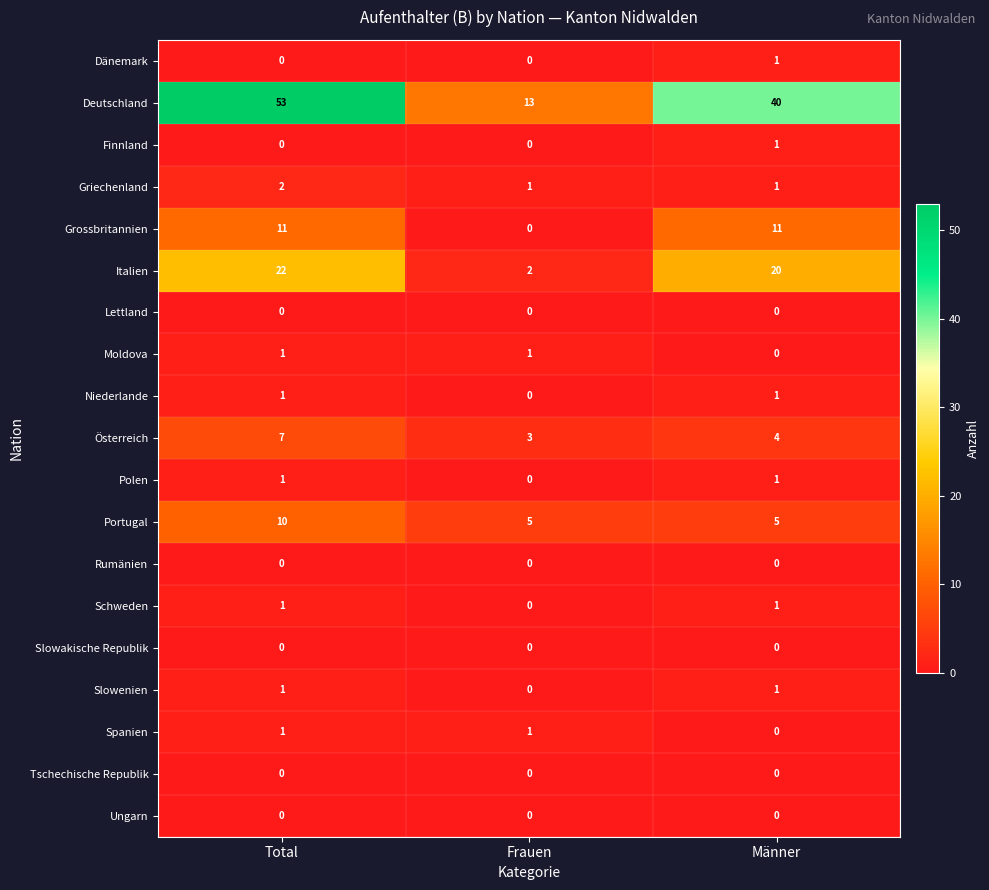

What is the spread (max minus min) of values at Frauen?

13